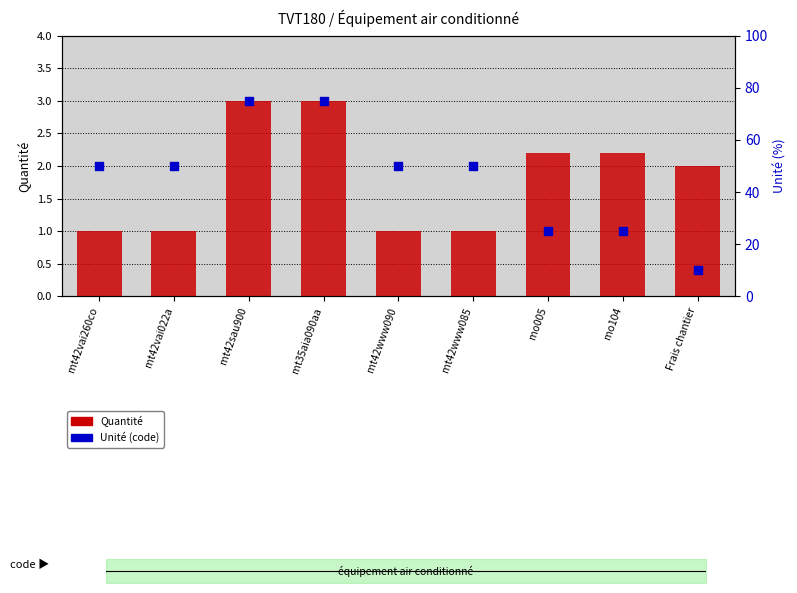

Which series has the largest Y range (max minus min)?

Unité (code)